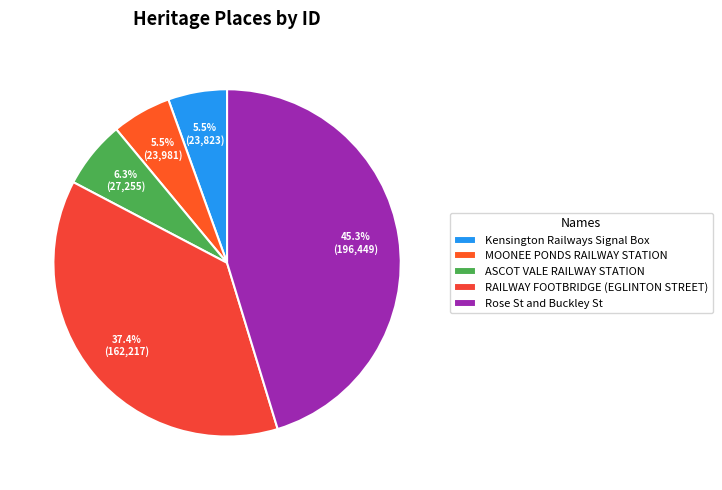

To the nearest percent, what is the difference between the largest and smallest slice percentages?

40%